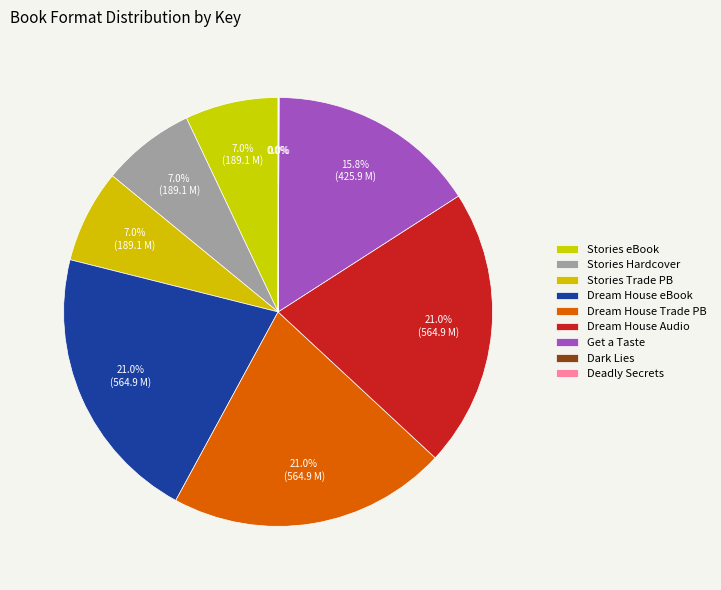

Which category has the smallest portion of the pie?

Dark Lies